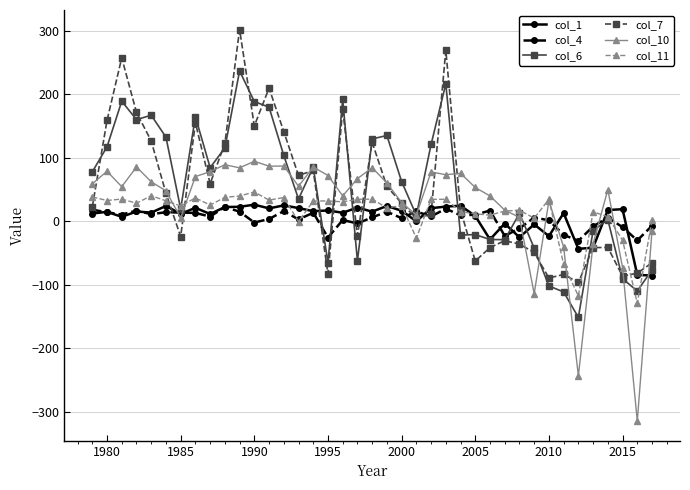

What is the sum of all col_7 values?

1828.9